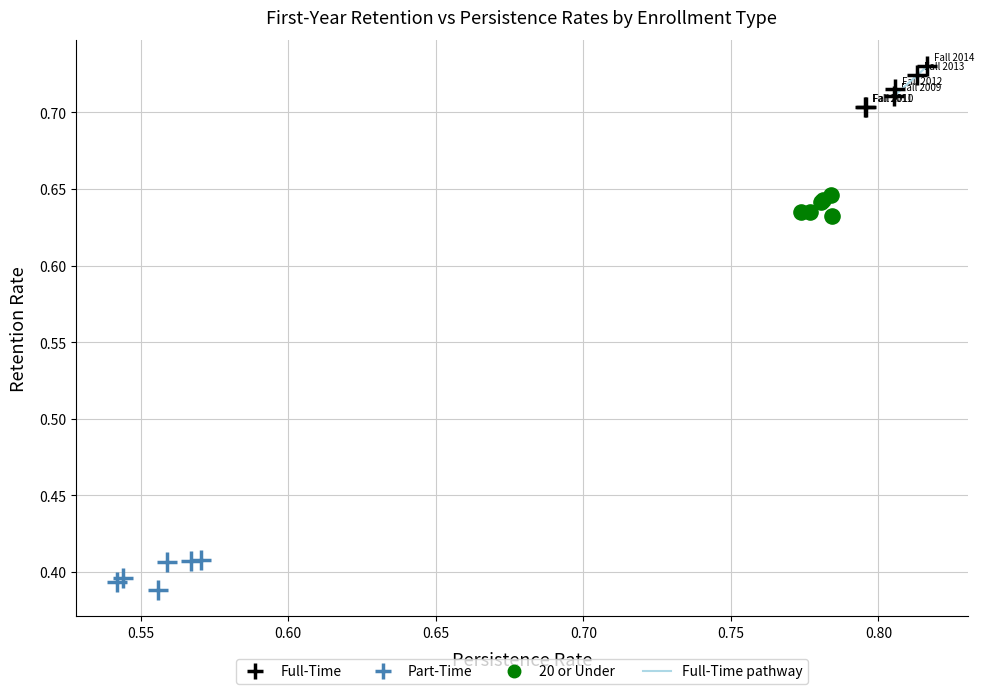

Which series reaches the maximum Y coordinate?

Full-Time